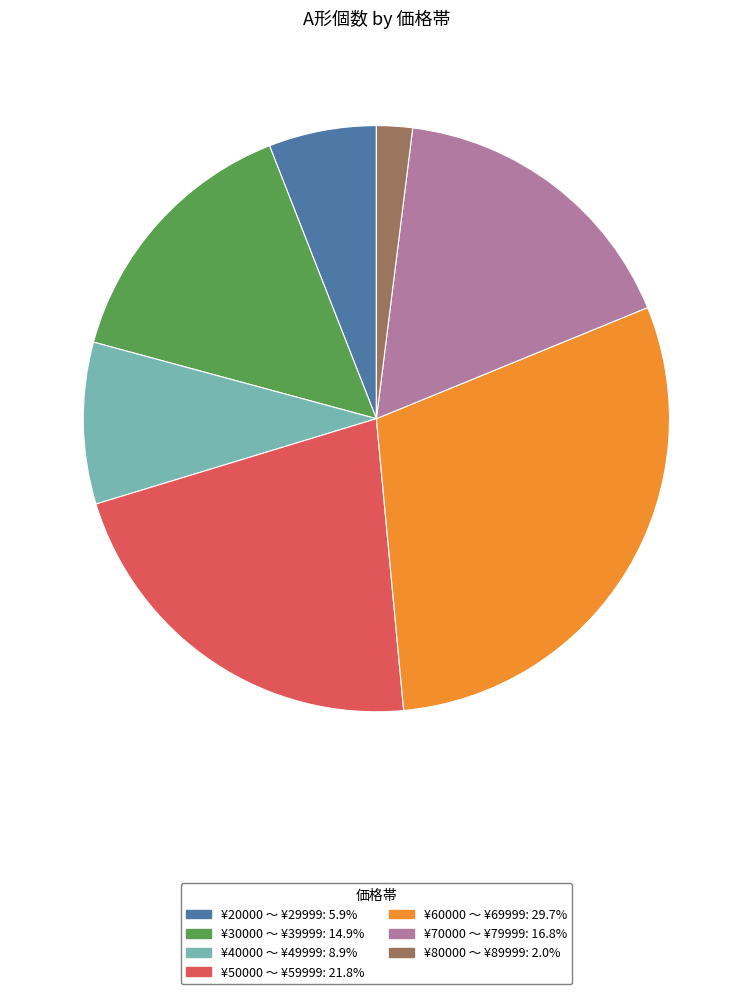

Is there a majority slice in this chart?

No